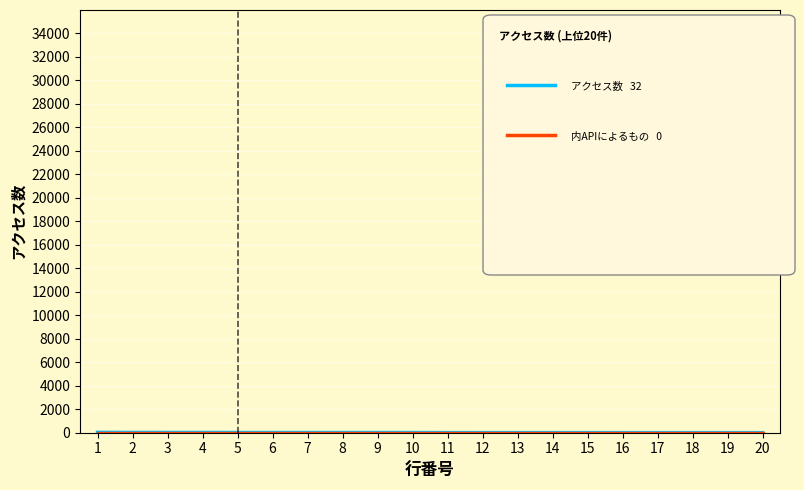

Does the chart display data point markers on the line(s)?

No